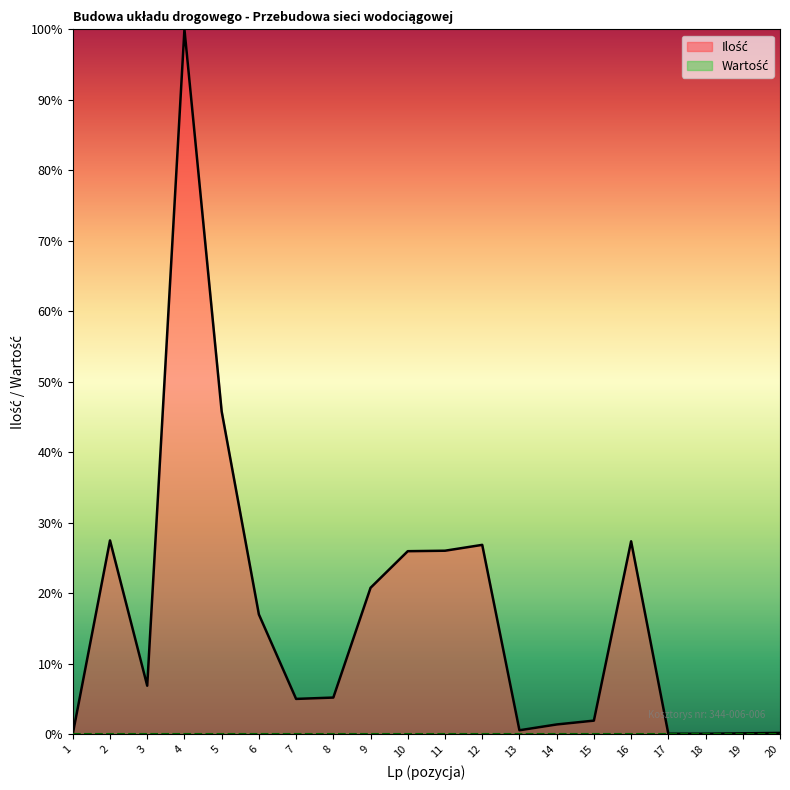

Is it true that the value at 2 is 17.8?

False